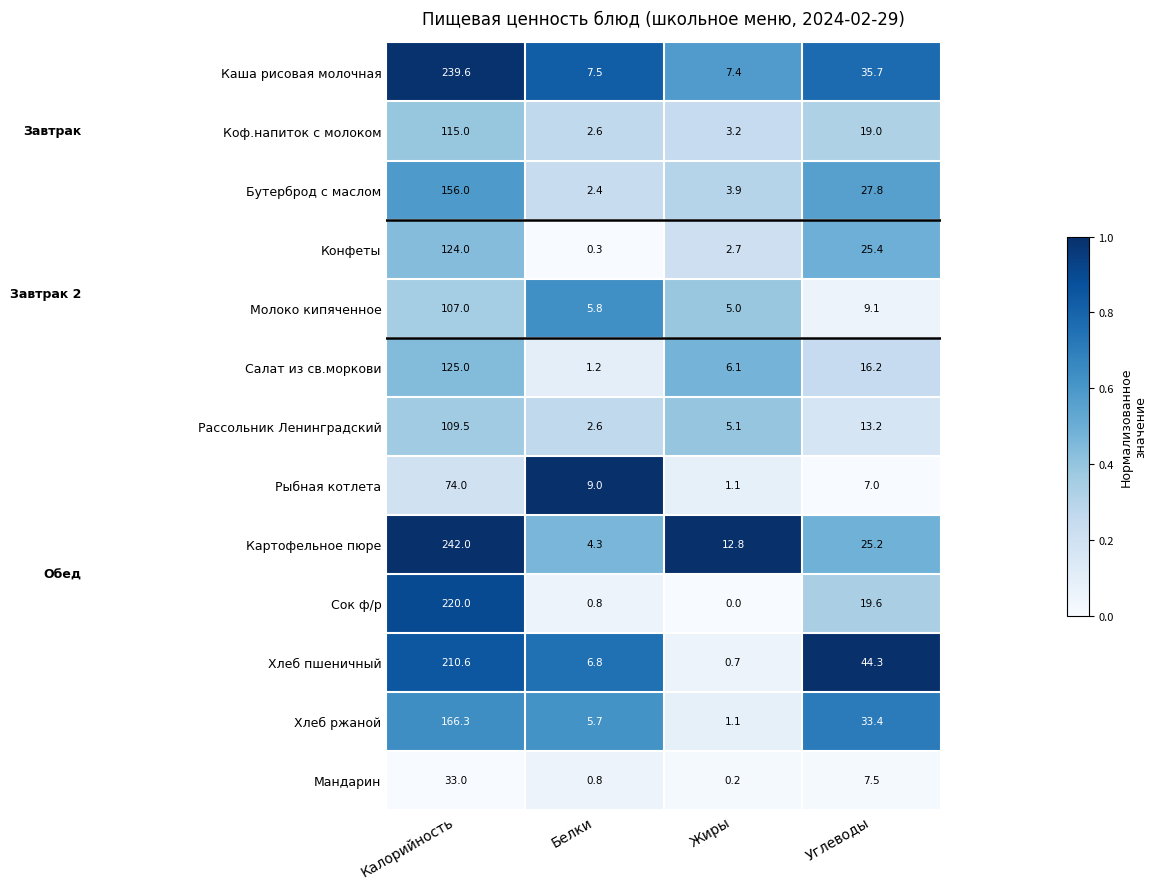

What is the average value of the Бутерброд с маслом series?

47.5